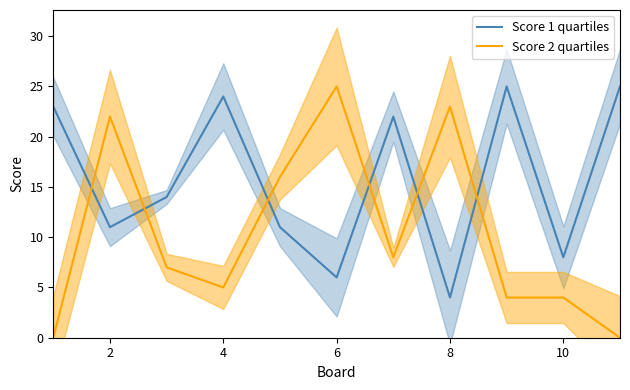

The value of Score 1 quartiles at 4 is 24. True or false?

True